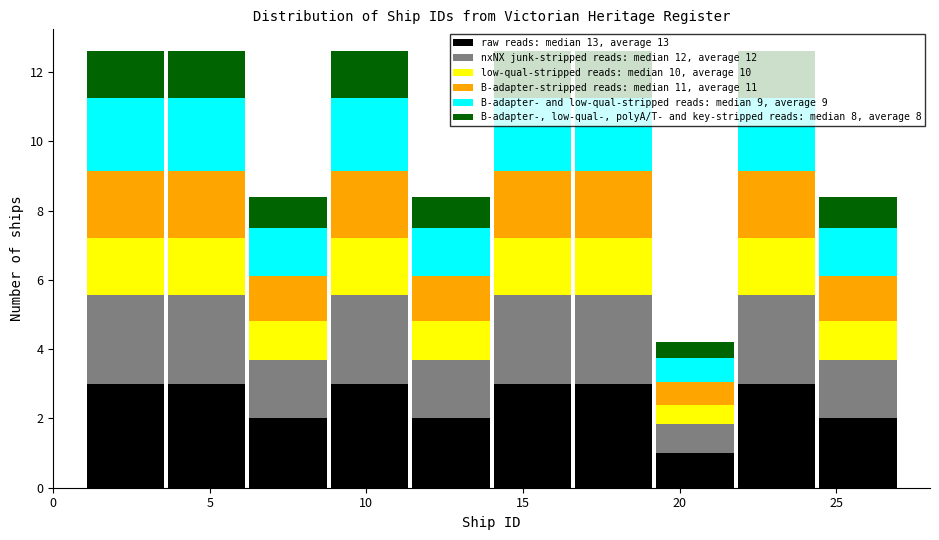

What is the total height of the stacked bar covering 24.4 to 27.0 on the x-axis? Neither the bar edges nor the heights are printed on the chart, so give them approximately, as read against the axes.

8.4